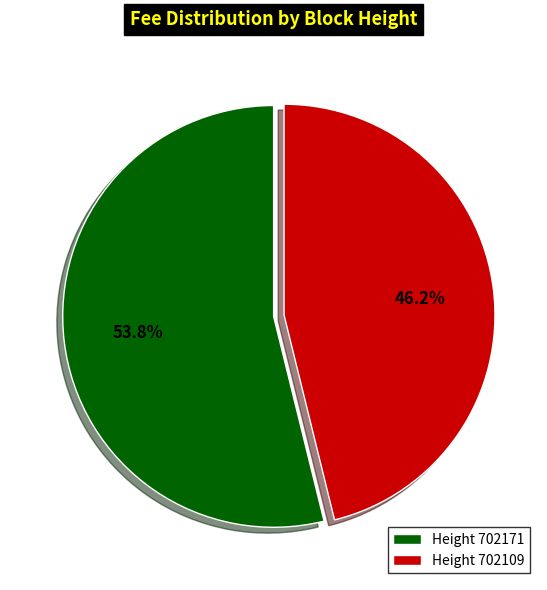

Rank the categories by value from highest to lowest.

Height 702171, Height 702109